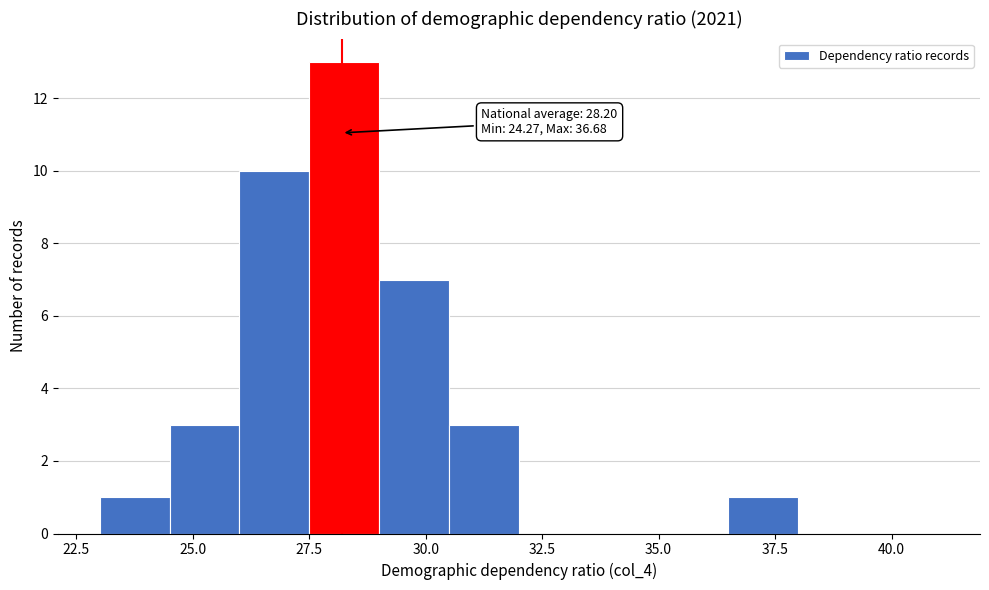

Read against the x-axis, roughly where is the centre of the tallest bar?

28.5